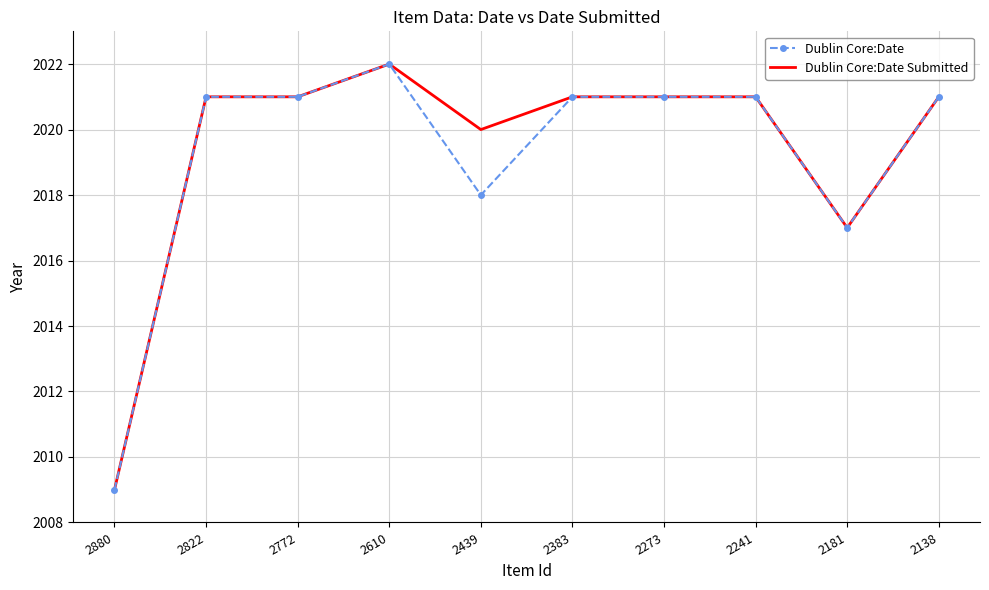

At which label is Dublin Core:Date closest to 2015?

2181